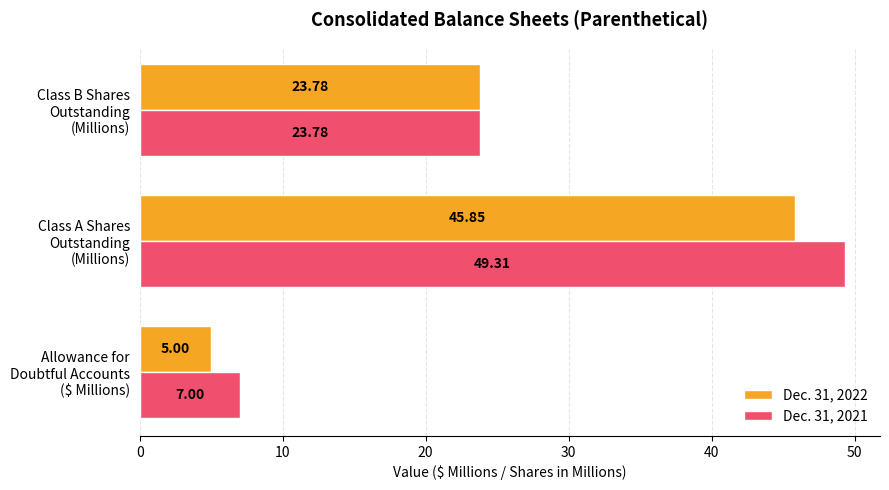

What are all the series names shown in the legend?

Dec. 31, 2022, Dec. 31, 2021